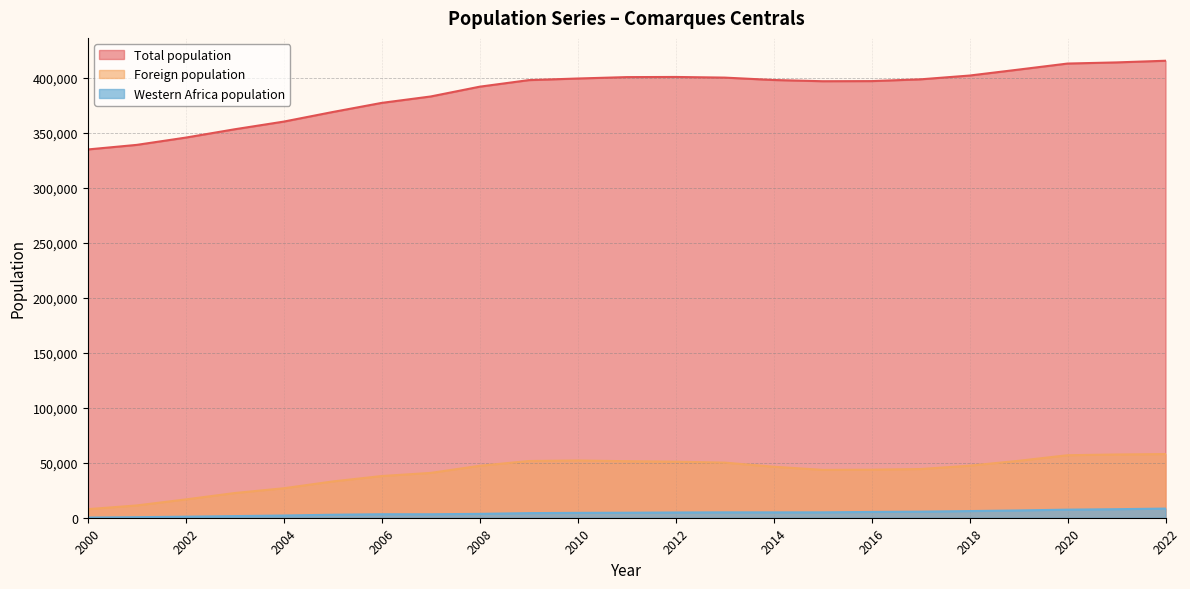

How many values in the Western Africa population series exceed 4553?

11